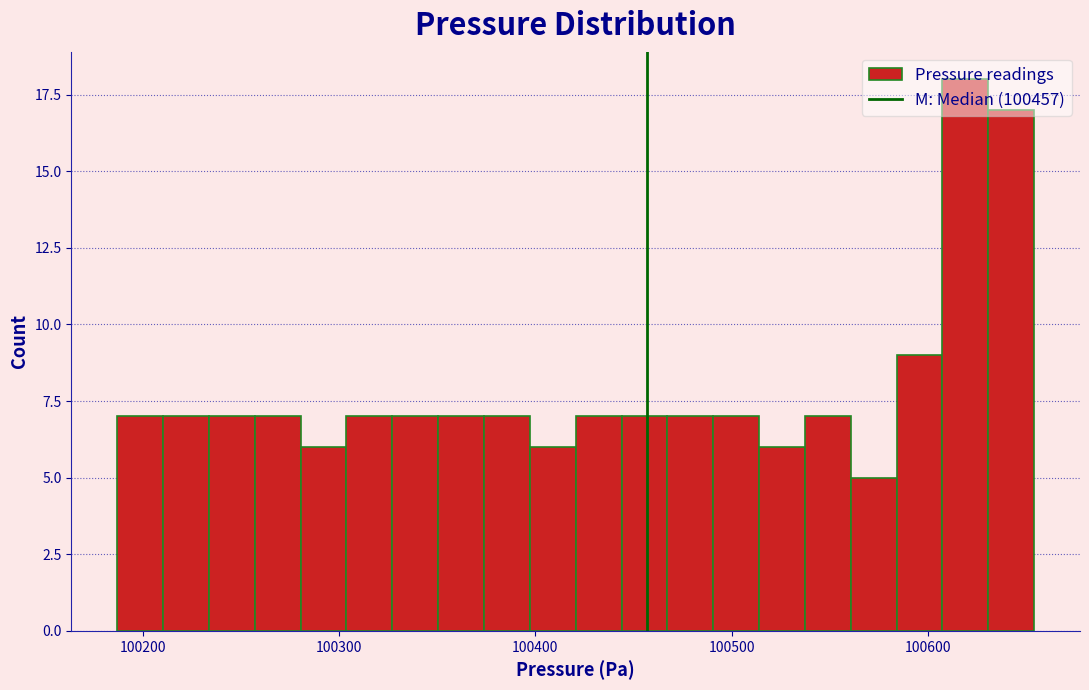

Read against the x-axis, roughly where is the centre of the tallest bar?

100620